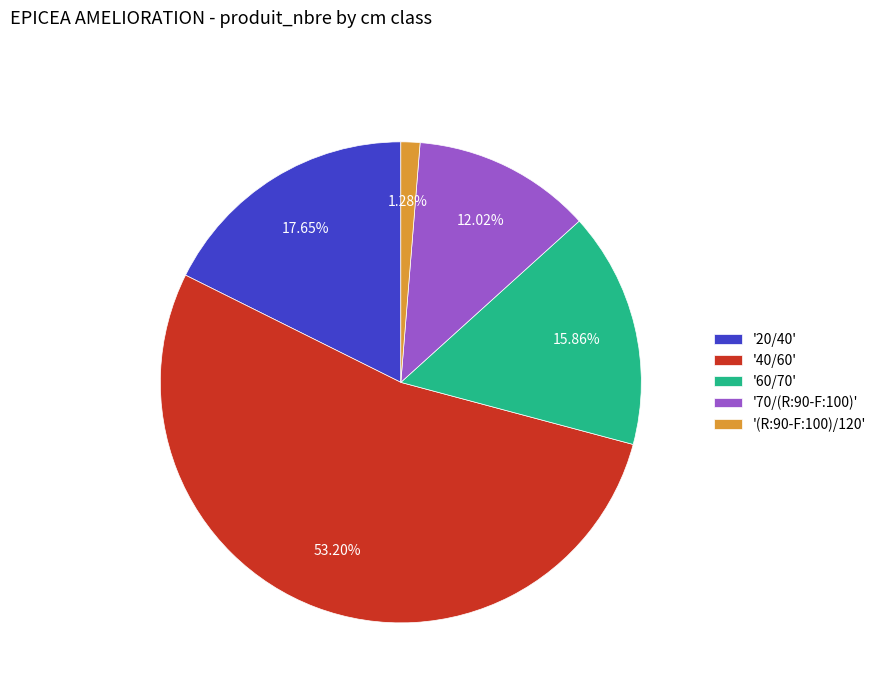

Which slice is the largest?

'40/60'